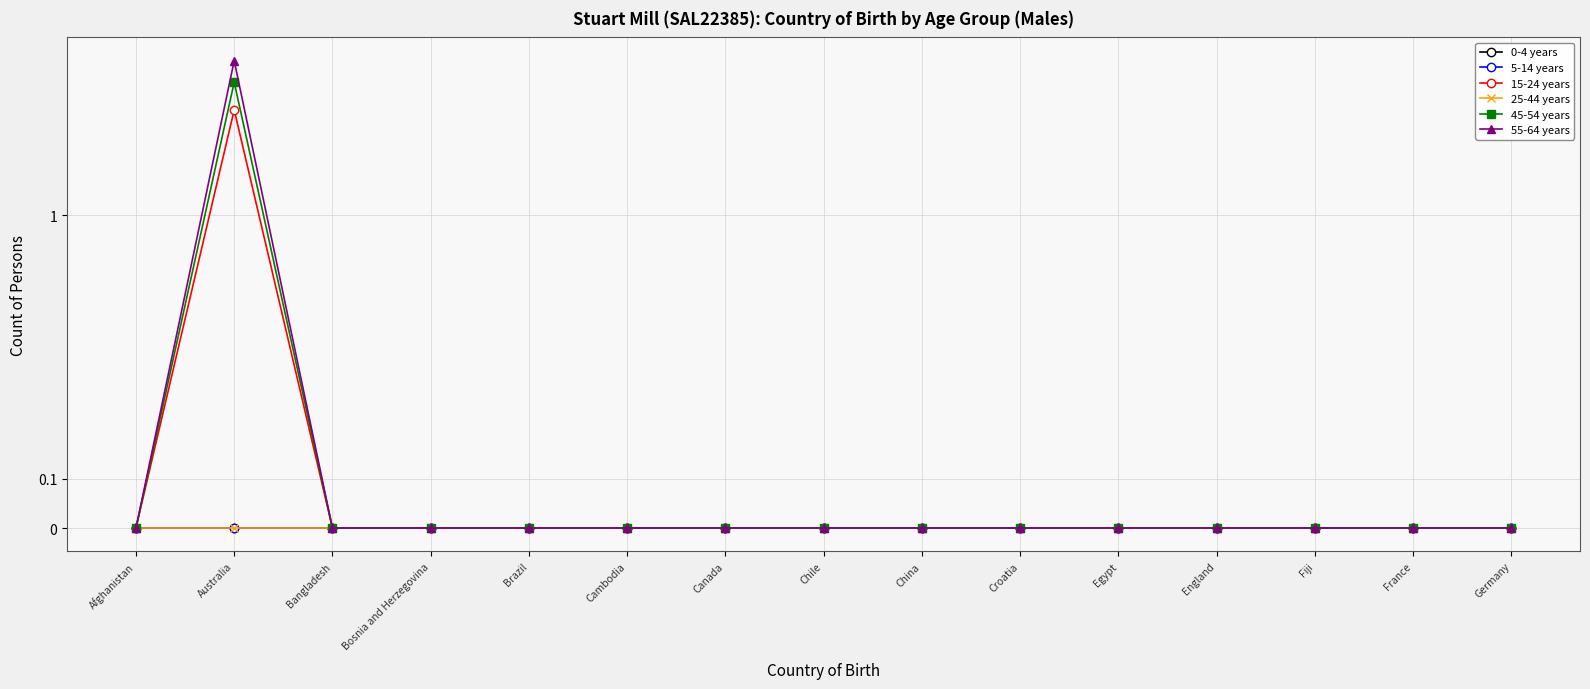

What is the label of the 15th point from the left?

Germany